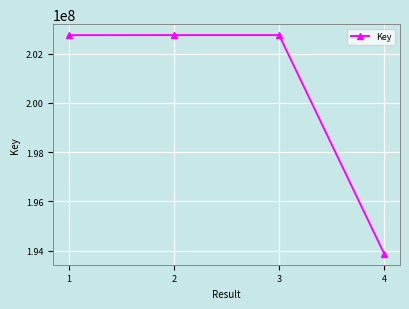

What is the value of the 1st point from the left?

202753741